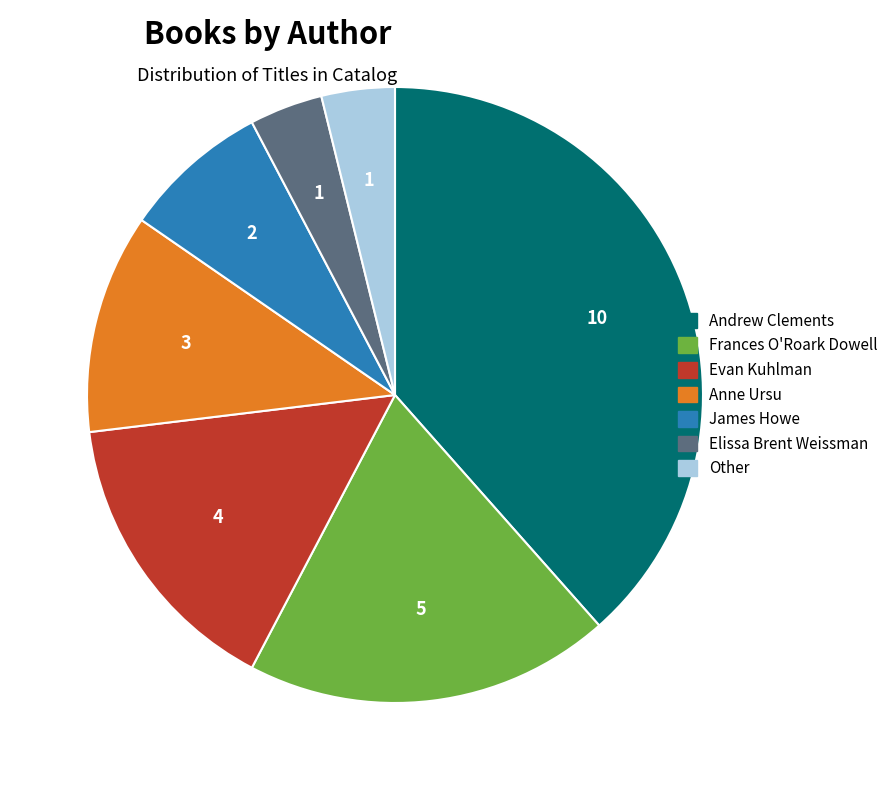

Does any single category account for the majority?

No